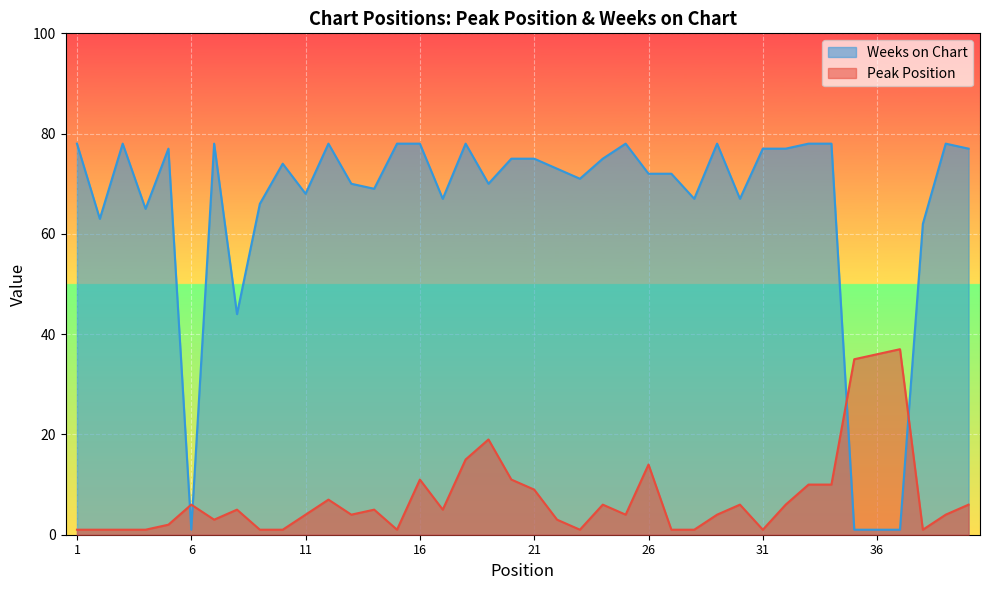

What is the value of the Weeks on Chart point at the 27th from the left?

72